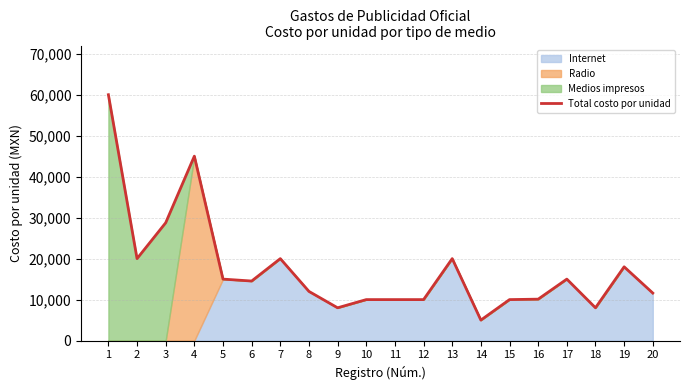

What is the value of the 4th point from the left?

45000.0